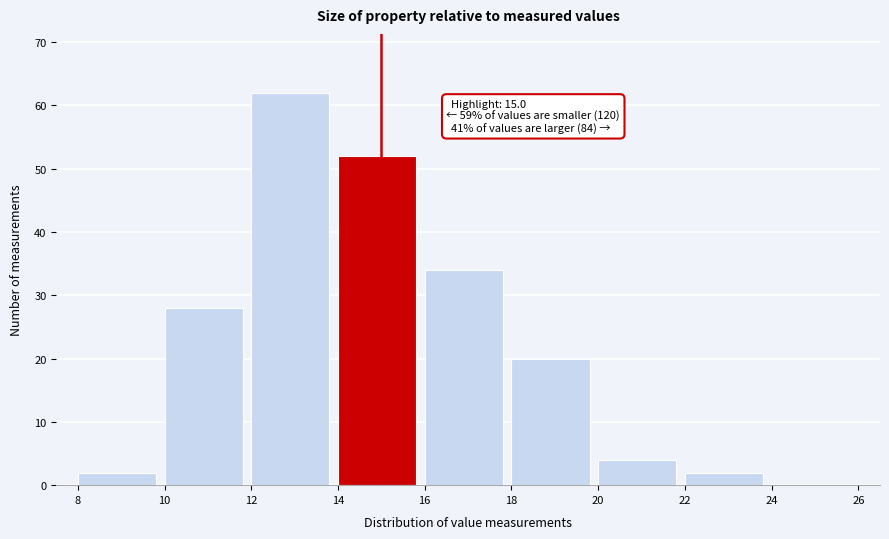

Which range on the x-axis has the tallest bar?

12 to 14